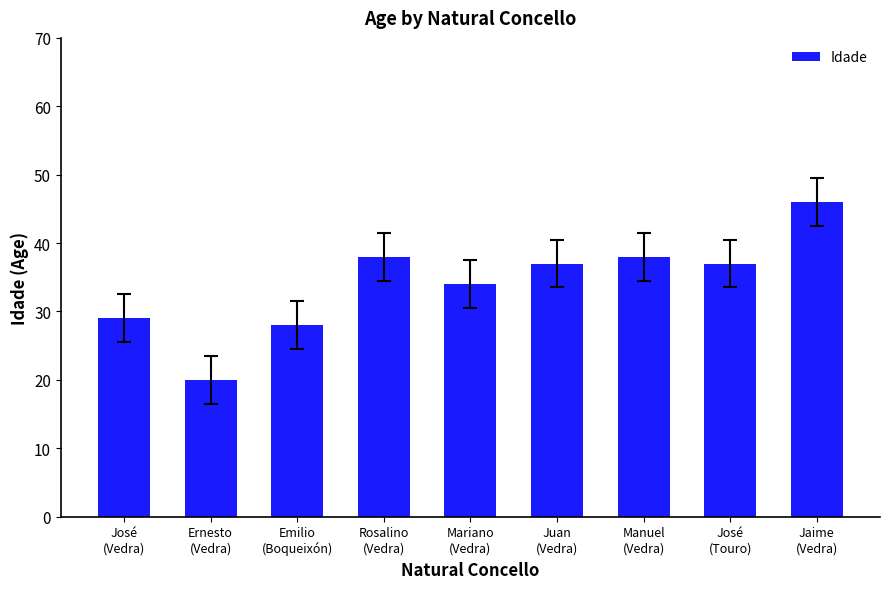

What is the greatest value displayed?

46